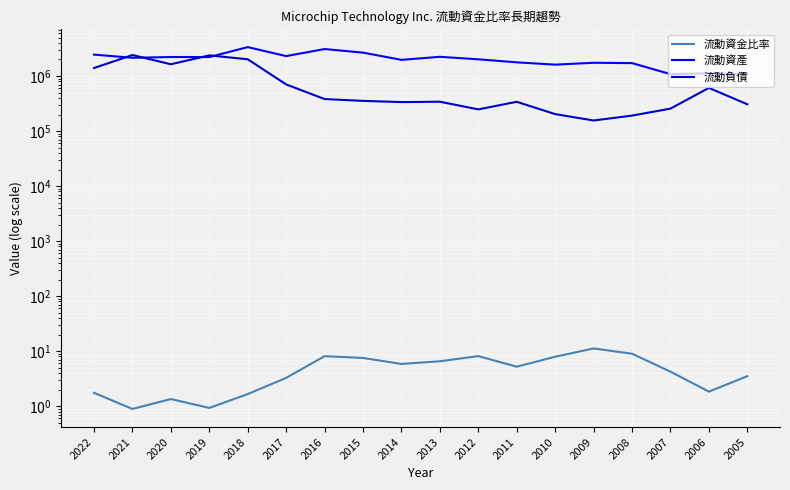

How many distinct data groups are displayed?

3